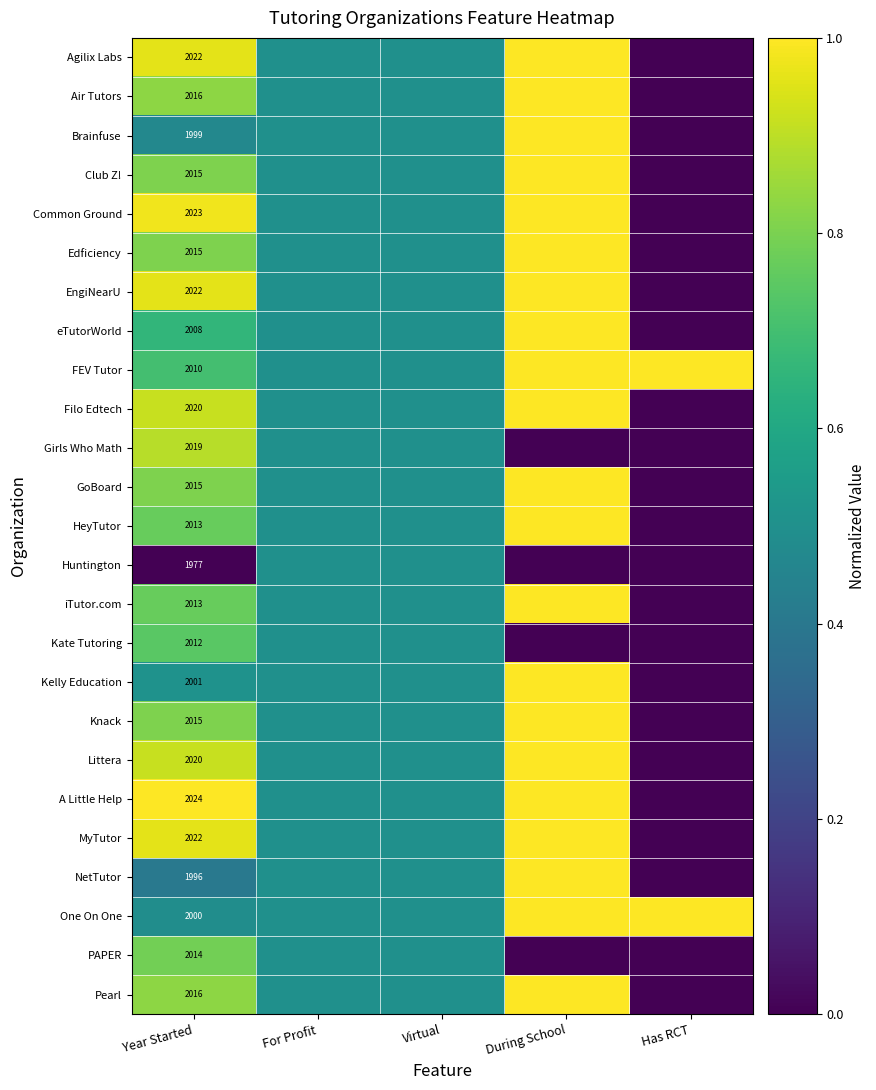

What is the spread (max minus min) of values at Year Started?

47.0